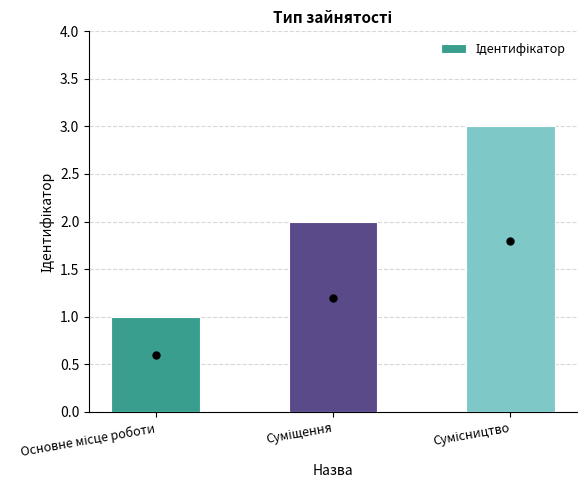

What is the ratio of the value at Основне місце роботи to the value at Сумісництво?

0.3